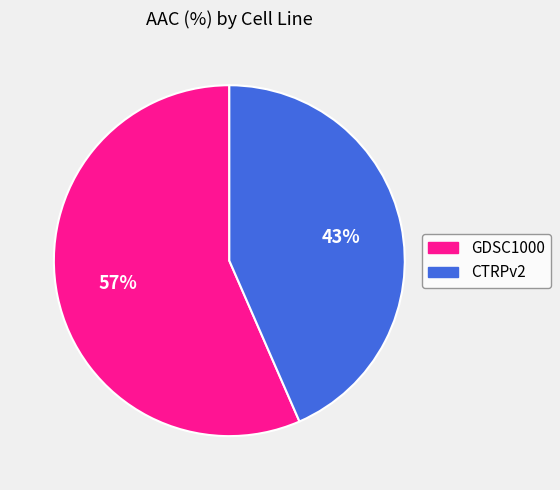

How many segments does this pie chart have?

2